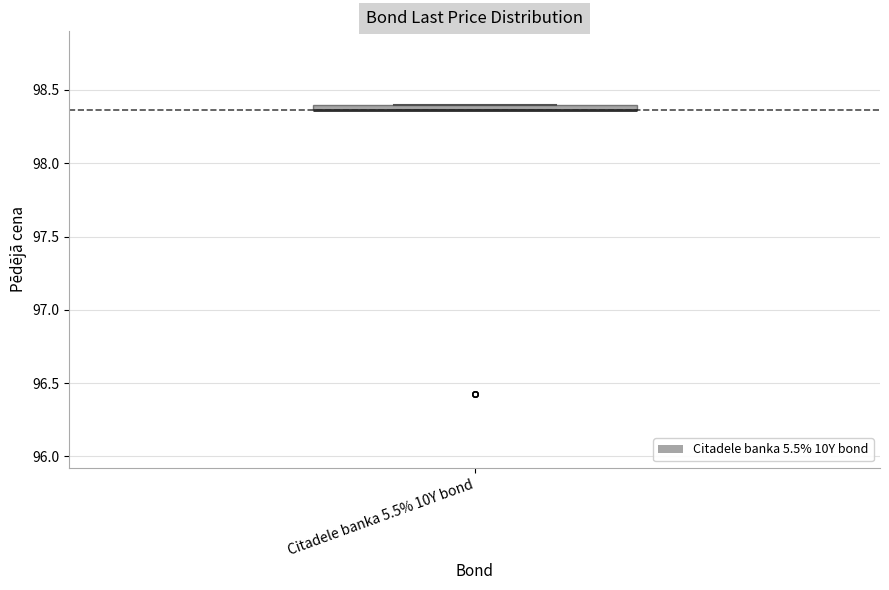

Where is the lower edge of the box for Citadele banka 5.5% 10Y bond on the y-axis? The values are not printed on the chart, so give them approximately, as read against the axis.

98.35